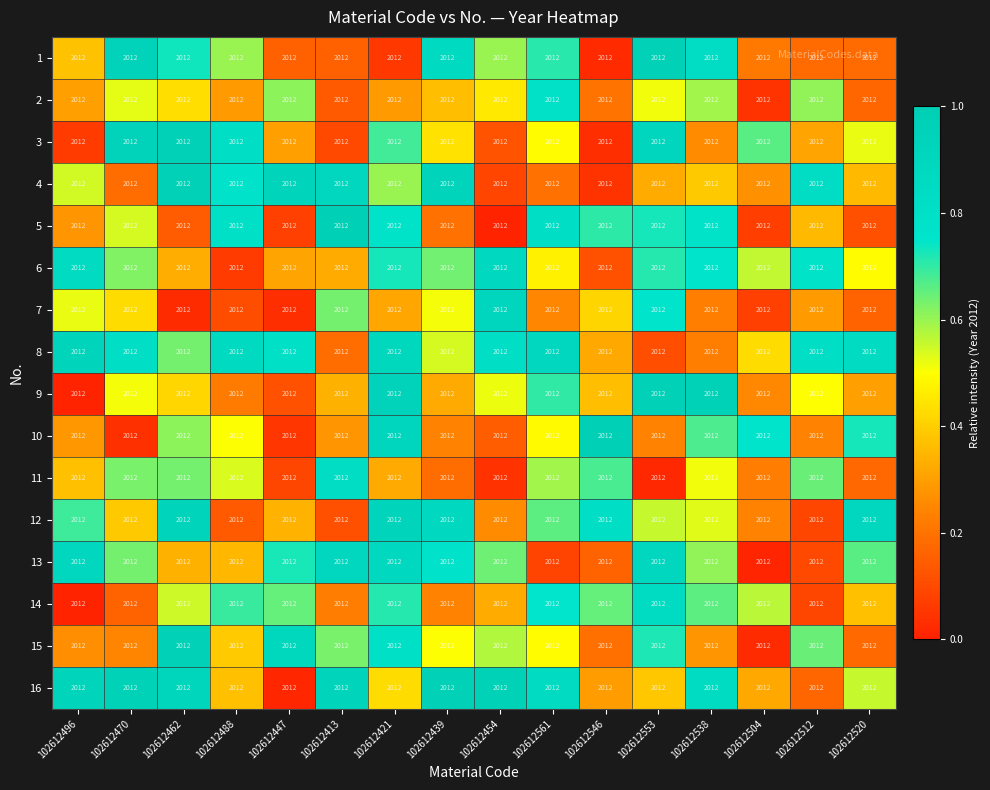

What is the difference between the maximum and minimum values in the 14 series?

0.8